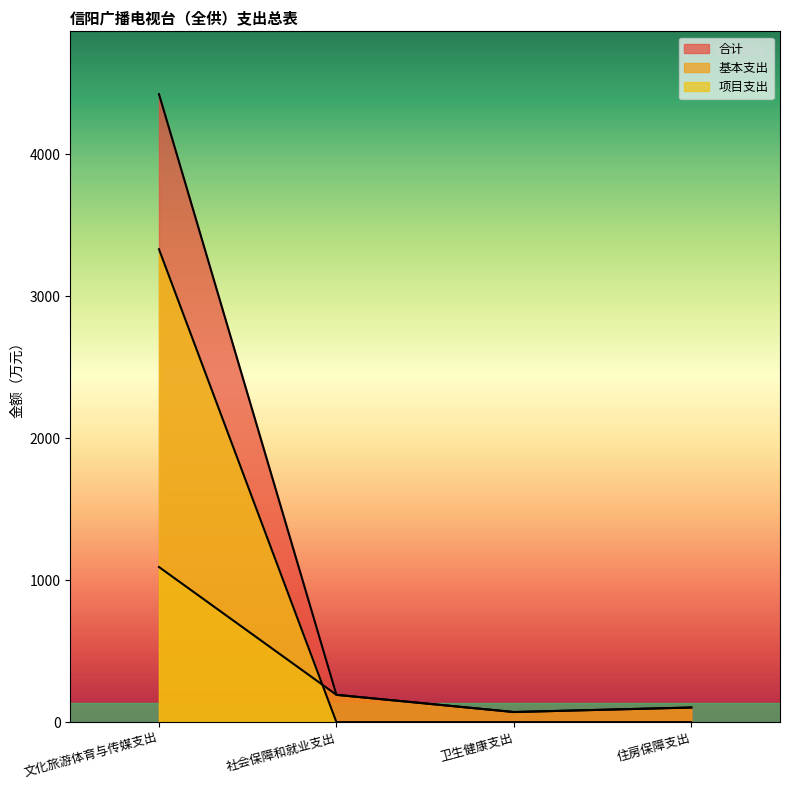

Between 住房保障支出 and 社会保障和就业支出, which is larger?

社会保障和就业支出